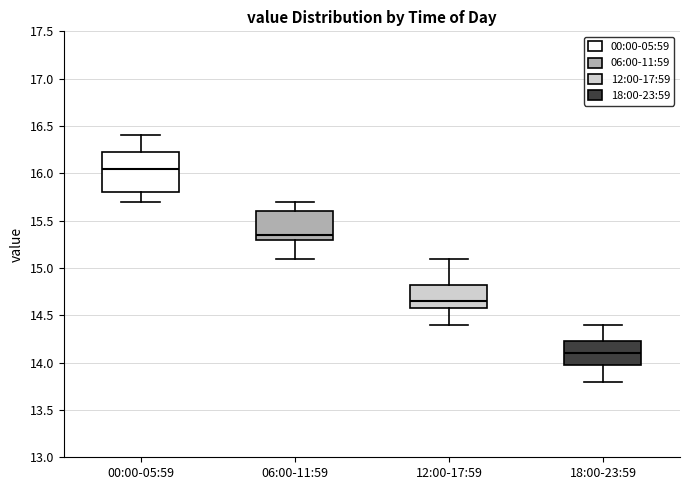

Which box's median line is the highest?

00:00-05:59